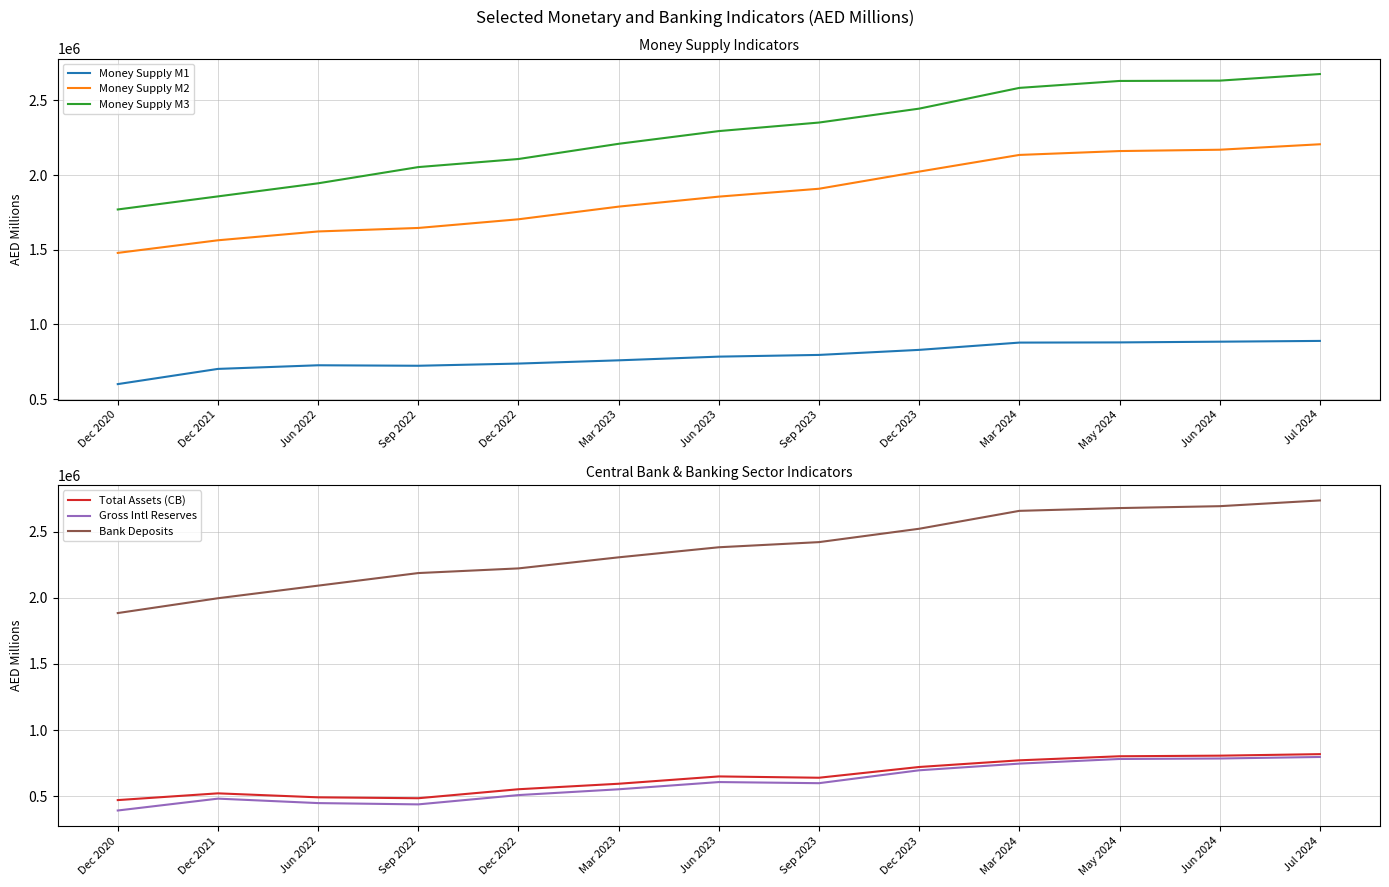

Is it true that Gross Intl Reserves equals 1320072.2 at Mar 2024?

False